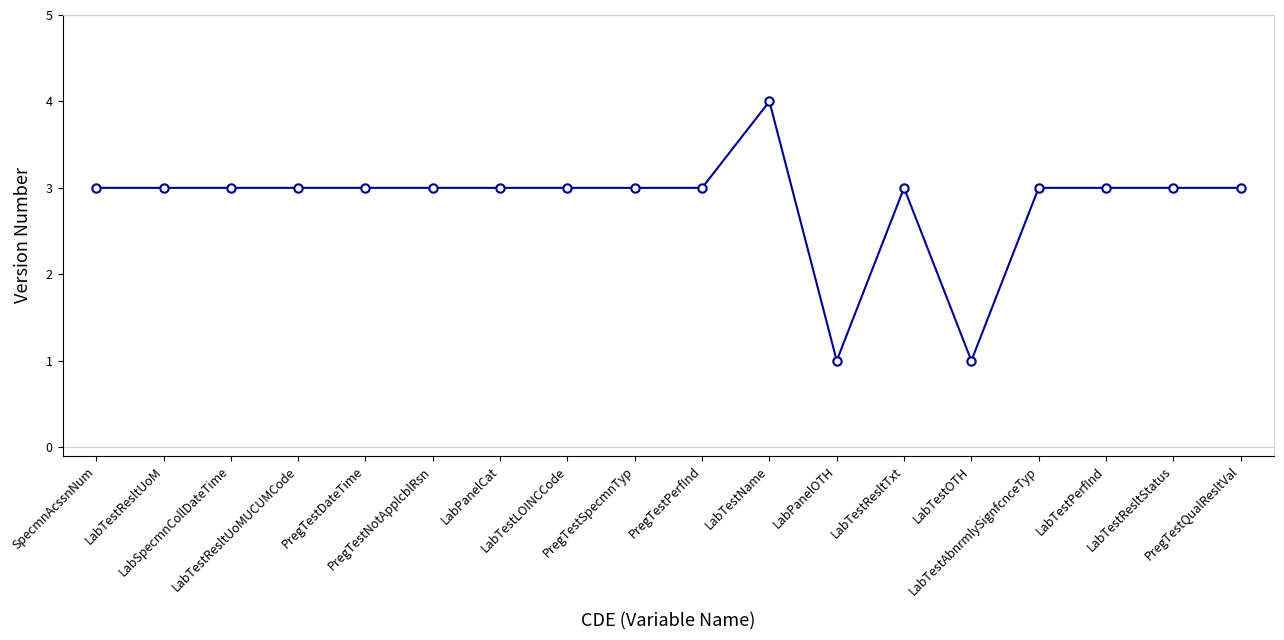

What is the difference between the maximum and minimum values?

3